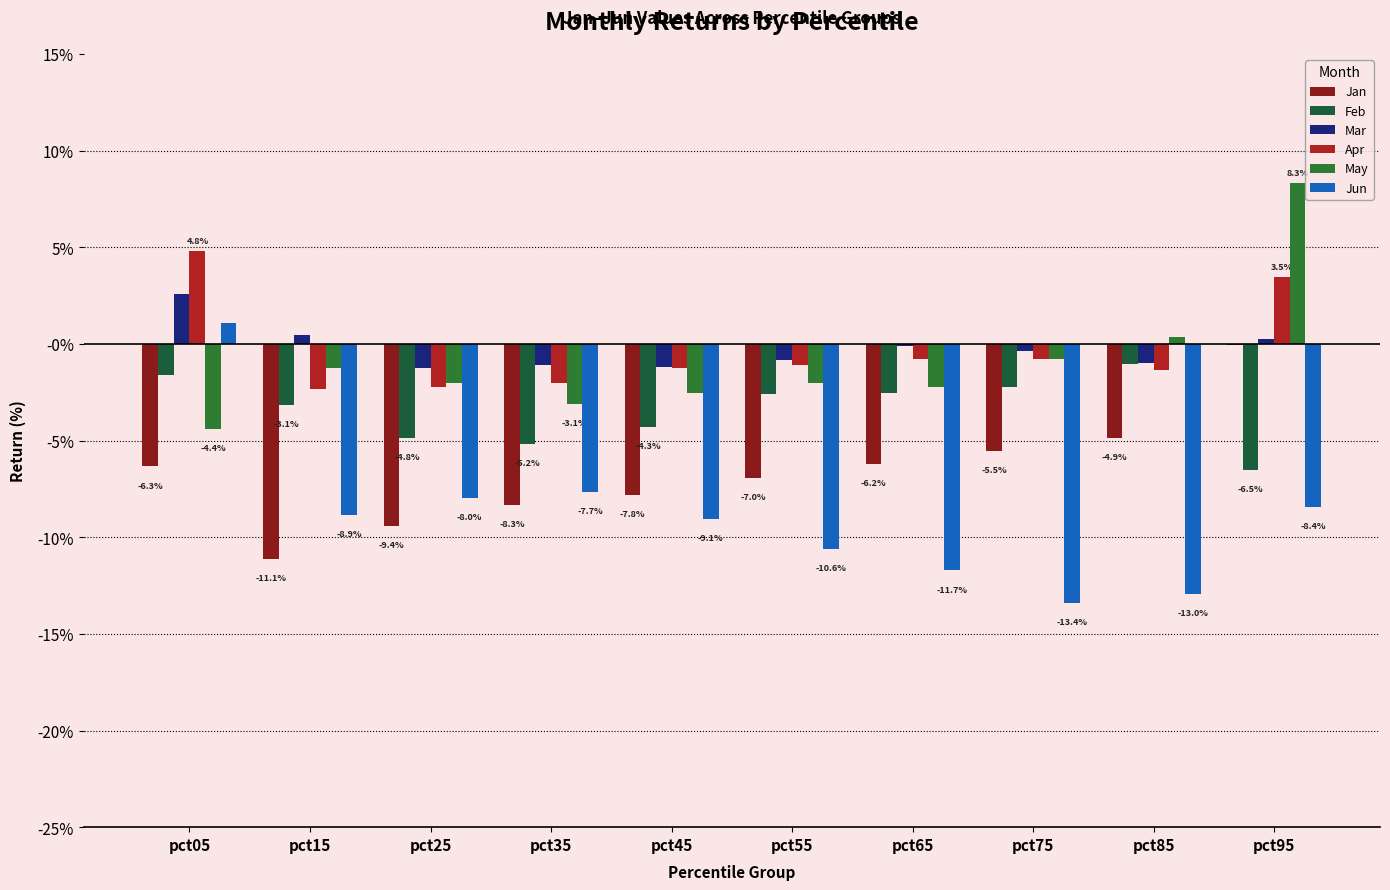

Are the bars grouped side by side (vs. stacked)?

Yes